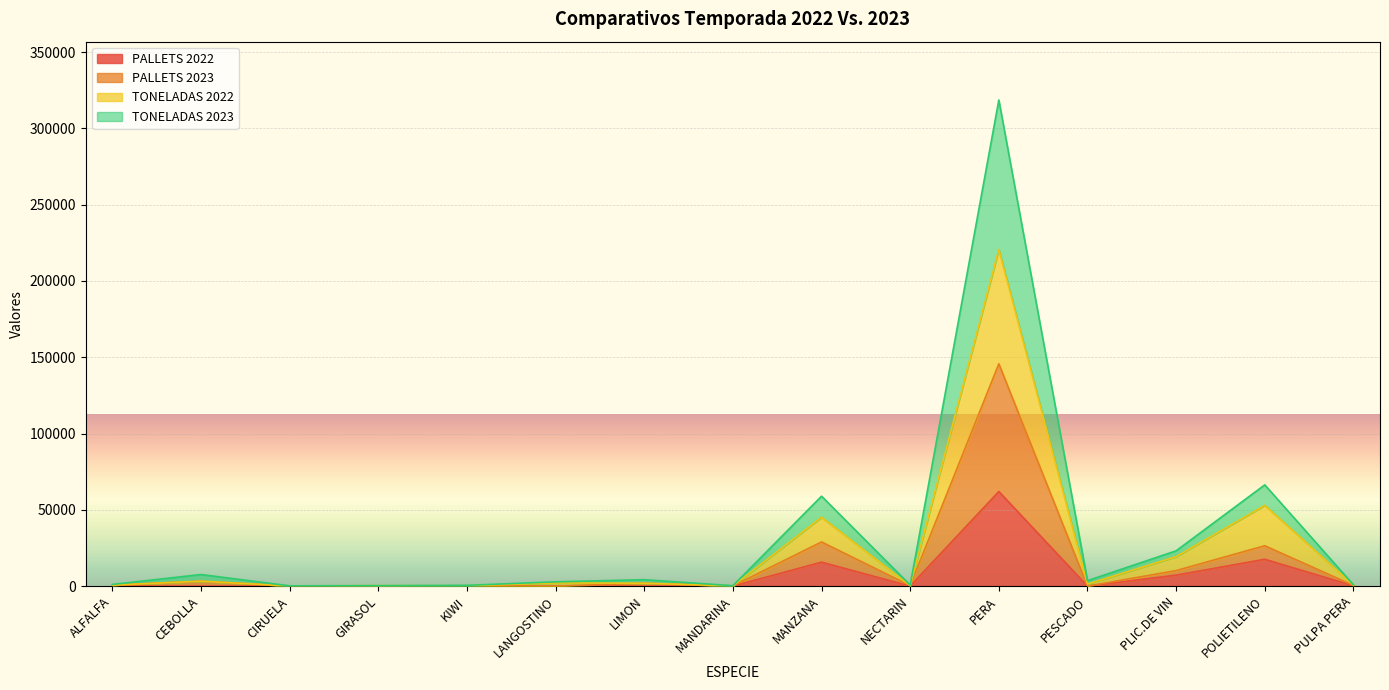

How many data points does each series have?

15